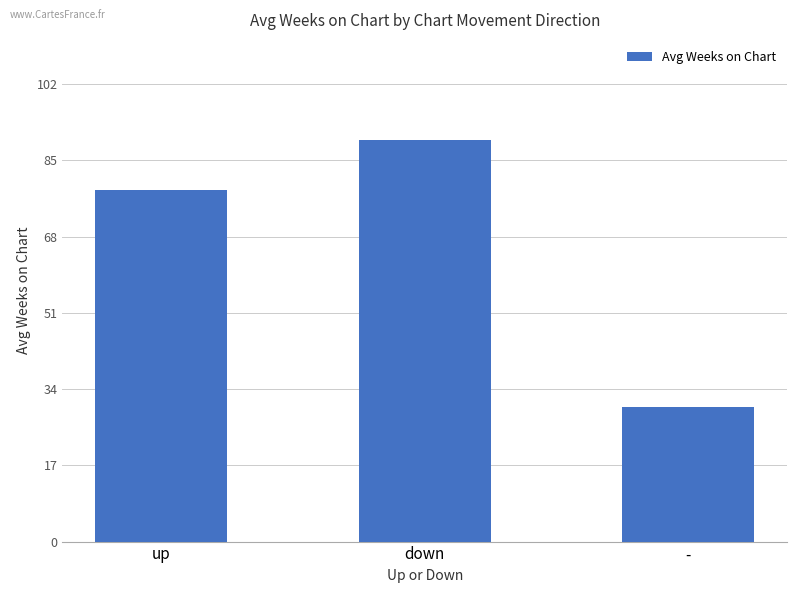

Which category has the lowest value across all series?

-